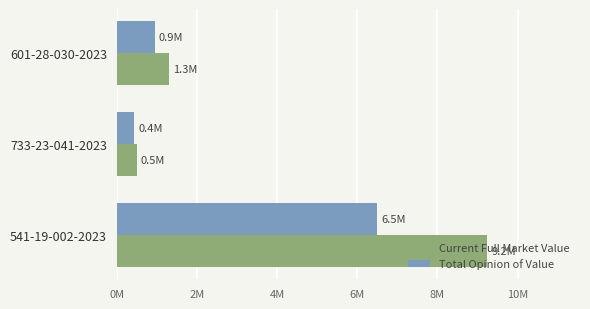

What is the maximum value for Total Opinion of Value?

6500000